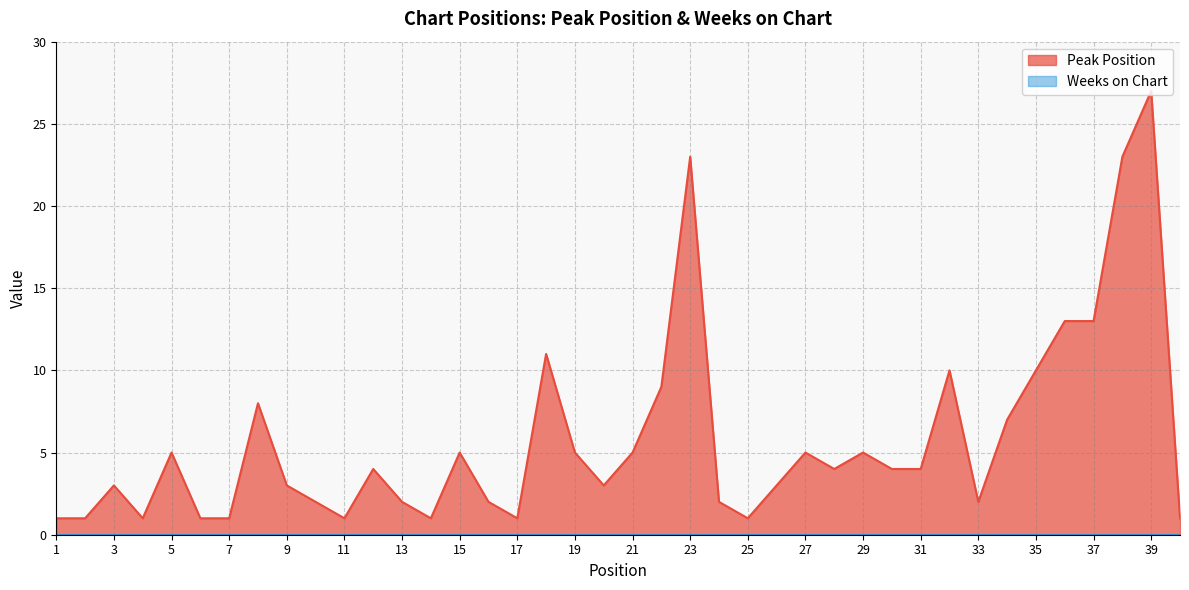

True or false: there are more than 0 points higher than both neighbors.

True